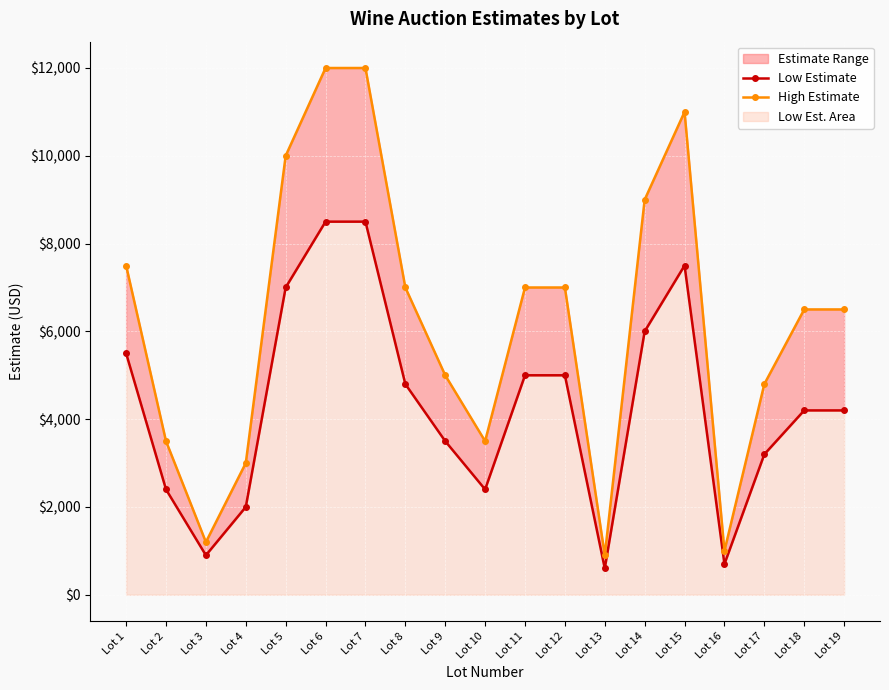

Which series has the largest total across all categories?

High Estimate